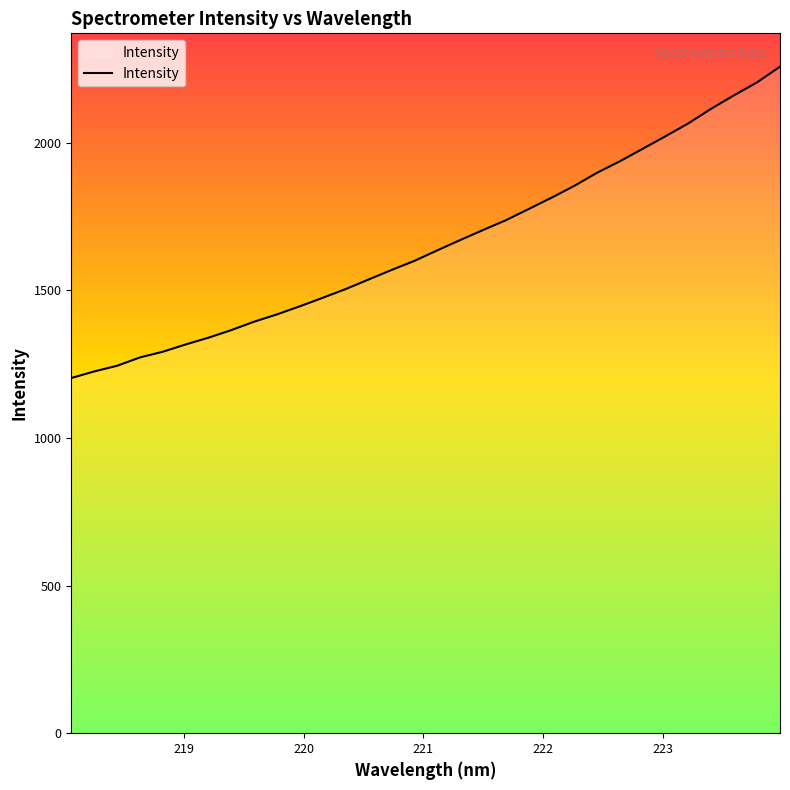

What is the minimum value shown in the chart?

1203.0